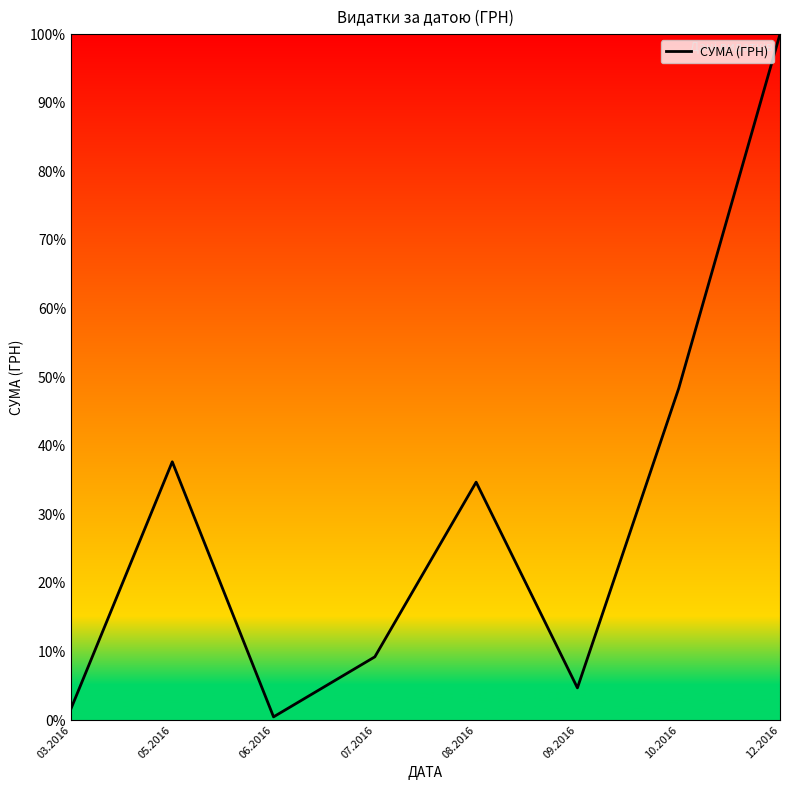

Between 09.2016 and 08.2016, which is larger?

08.2016